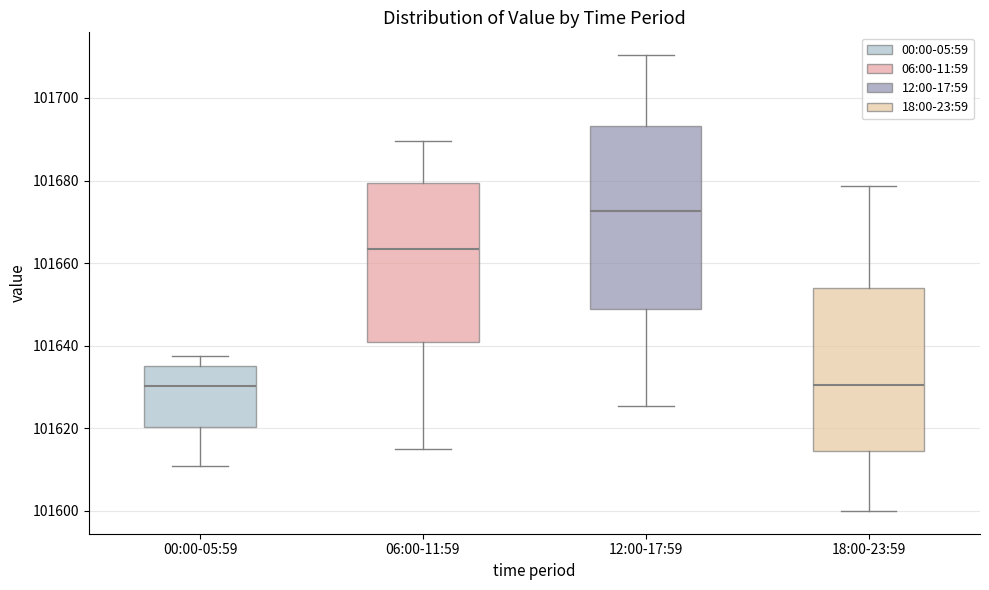

Reading left to right, transcribe this box plot: for each box, give where its median line is, the range the box spans, and where its two whiskers end, as read against the y-axis. The values are not printed on the chart, so give them approximately, as read against the axis.

00:00-05:59: median 101630, box 101620 to 101634, whiskers 101610 to 101638
06:00-11:59: median 101664, box 101640 to 101680, whiskers 101614 to 101690
12:00-17:59: median 101672, box 101648 to 101694, whiskers 101626 to 101710
18:00-23:59: median 101630, box 101614 to 101654, whiskers 101600 to 101678